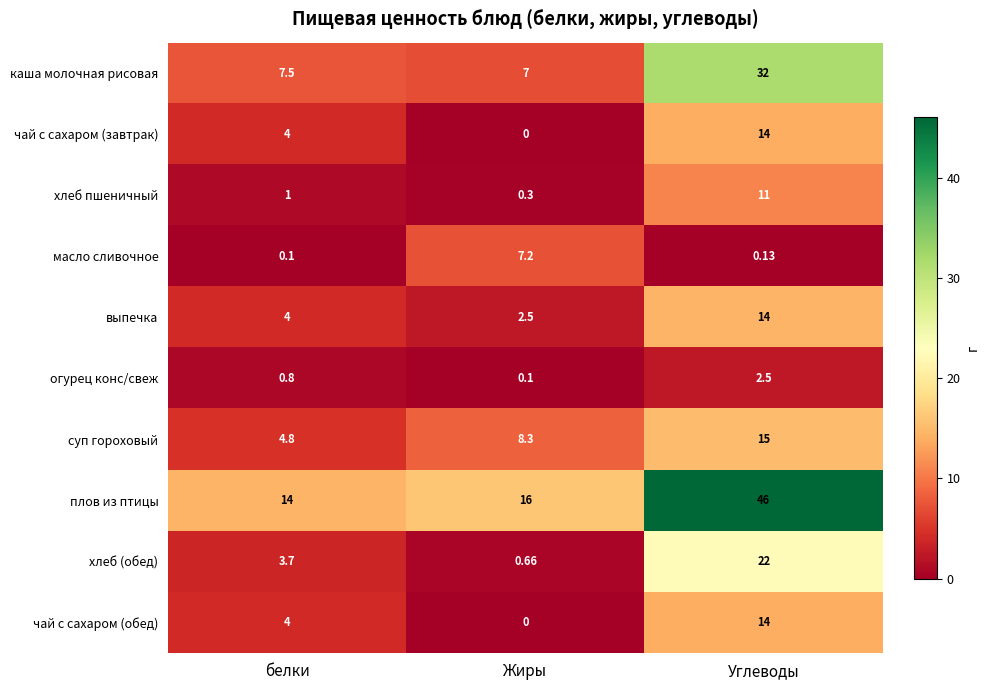

At which category does the chart reach its minimum across all series?

Жиры